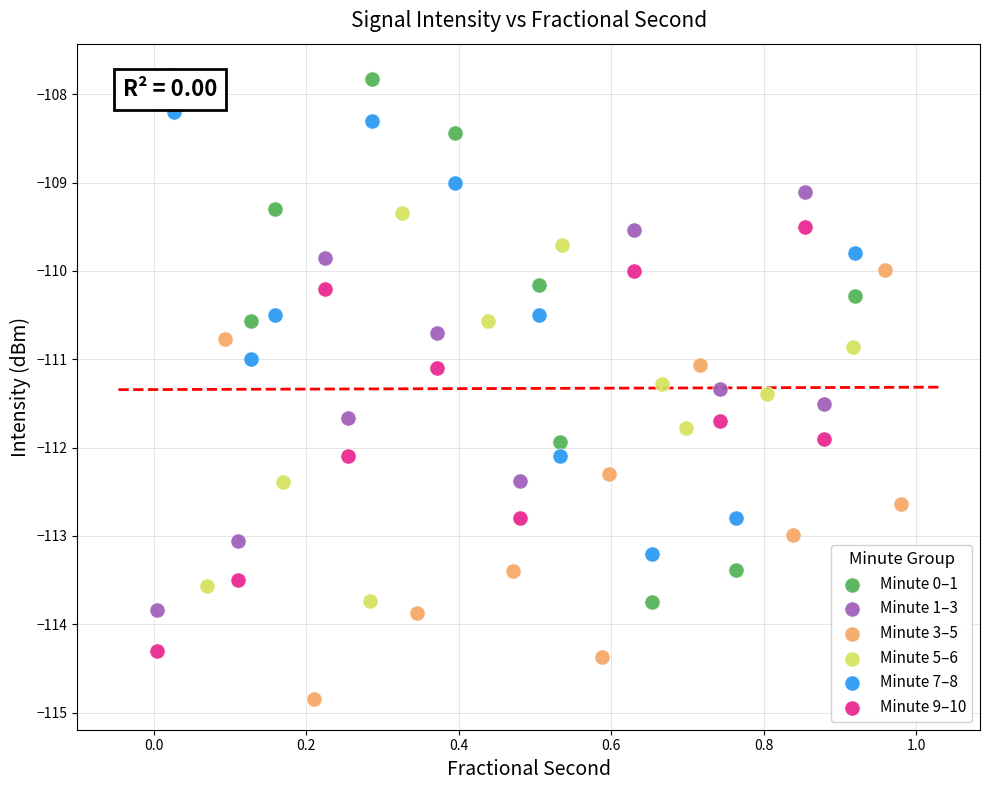

Which series contains the highest Y value?

Minute 0–1